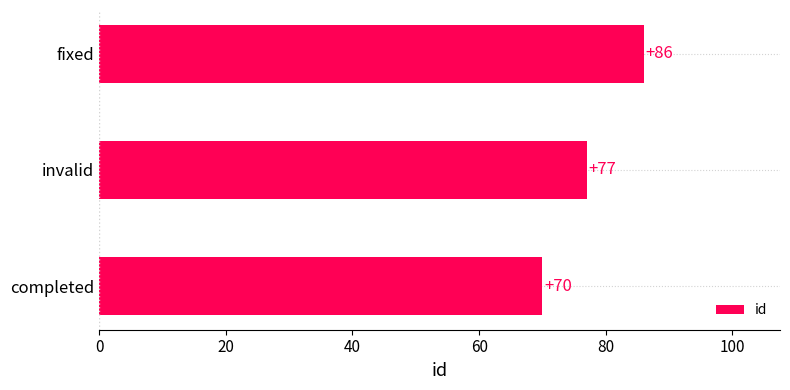

Does the chart contain any negative values?

No